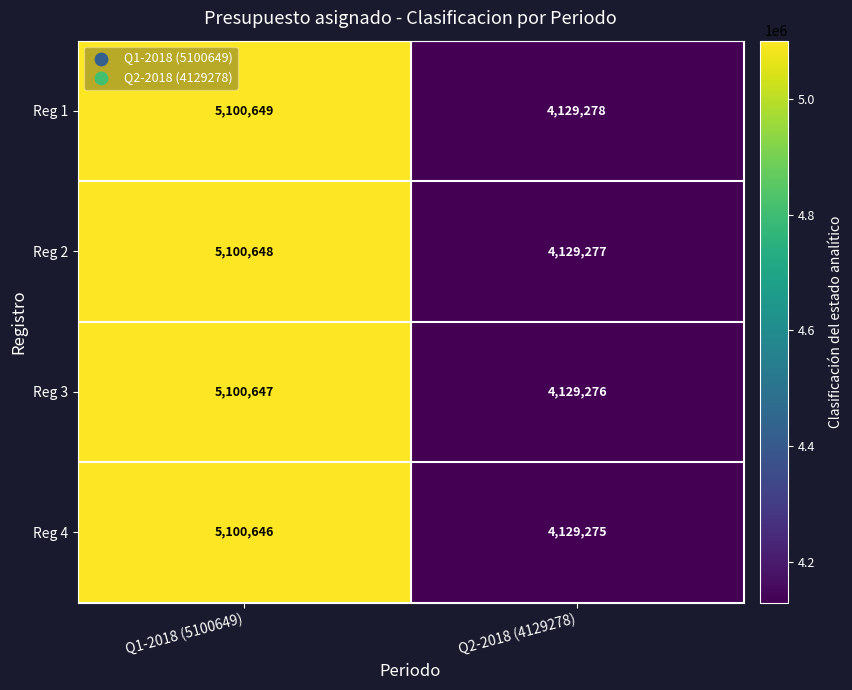

The Reg 2 series shows 5100648 at Q1-2018 (5100649). True or false?

True